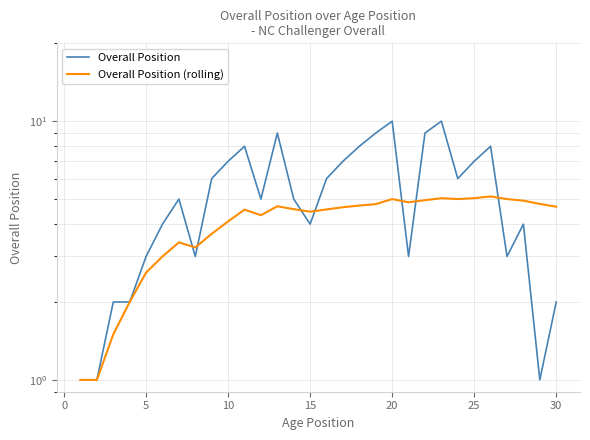

Reading left to right, list all the values displayed in this chart.

Overall Position: 1.0	1.0	2.0	2.0	3.0	4.0	5.0	3.0	6.0	7.0	8.0	5.0	9.0	5.0	4.0	6.0	7.0	8.0	9.0	10.0	3.0	9.0	10.0	6.0	7.0	8.0	3.0	4.0	1.0	2.0
Overall Position (rolling): 1.0	1.0	1.5	2.0	2.6	3.0	3.4	3.2	3.7	4.1	4.5	4.3	4.7	4.6	4.5	4.6	4.7	4.7	4.8	5.0	4.9	5.0	5.0	5.0	5.0	5.1	5.0	4.9	4.8	4.7